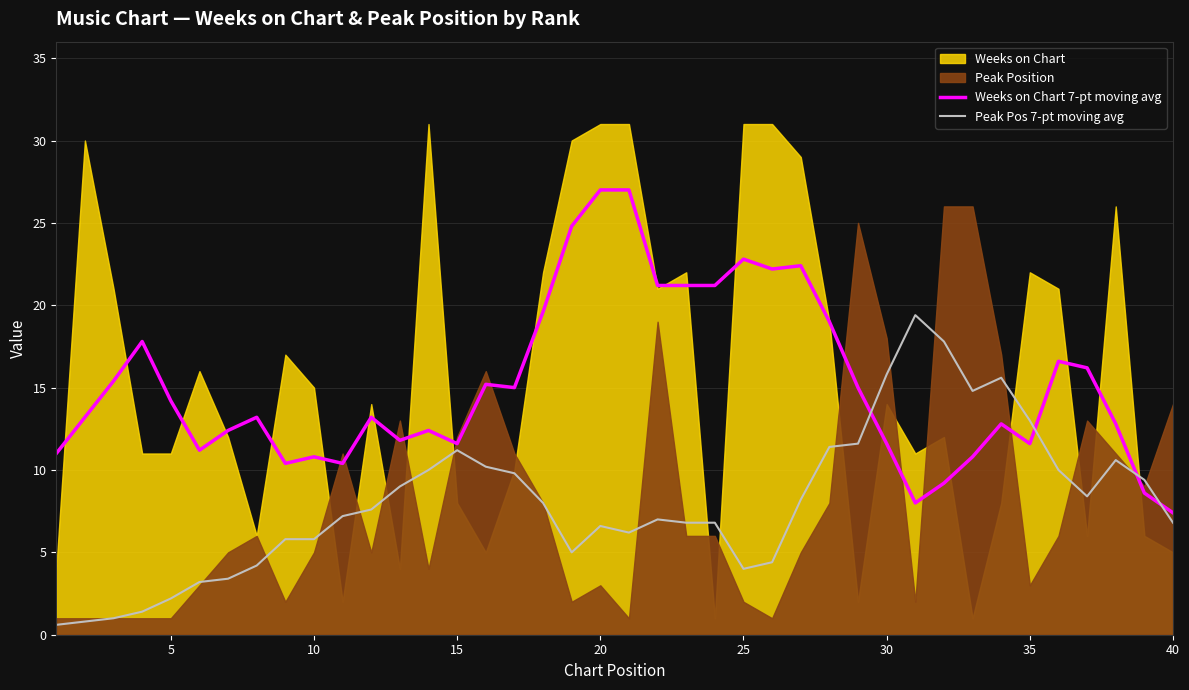

What is the maximum value for Weeks on Chart 7-pt moving avg?

27.0